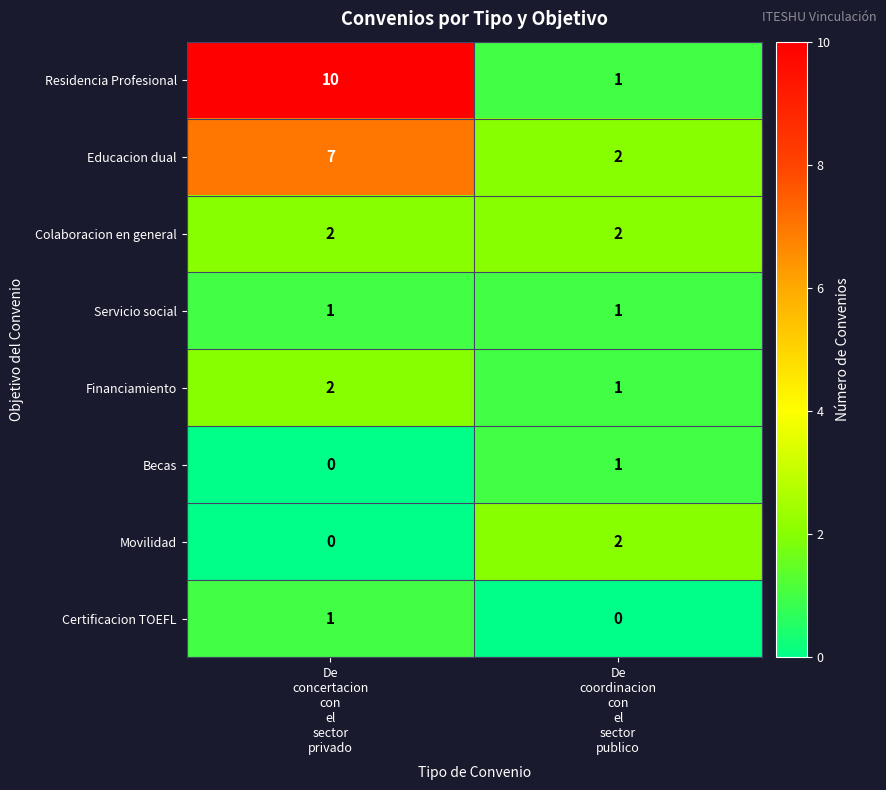

Which series has the largest total across all categories?

Residencia Profesional